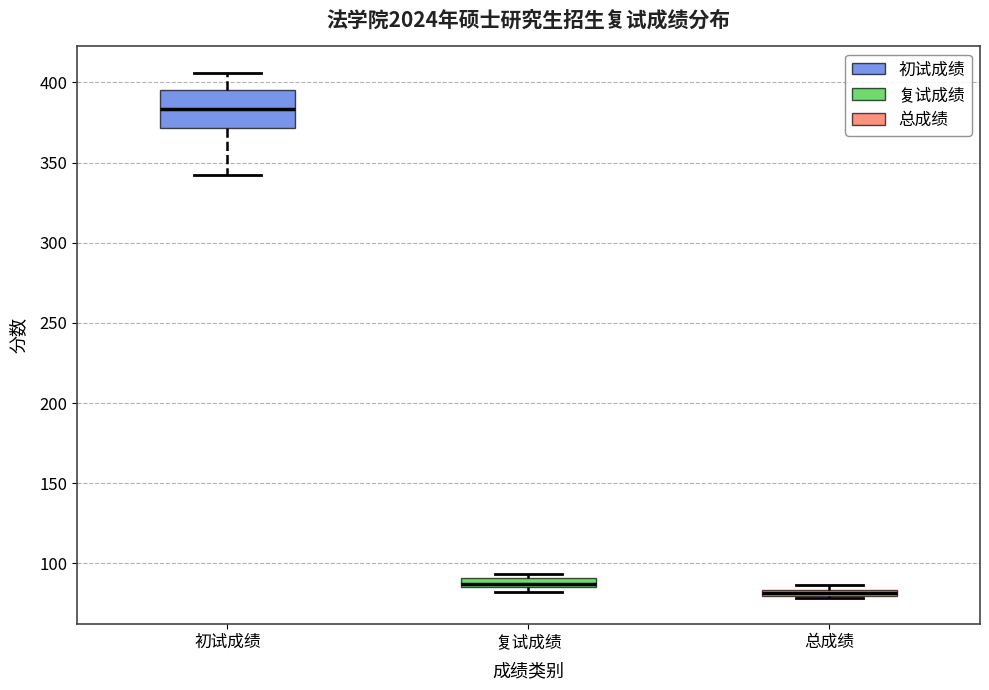

Which box has the highest median line?

初试成绩